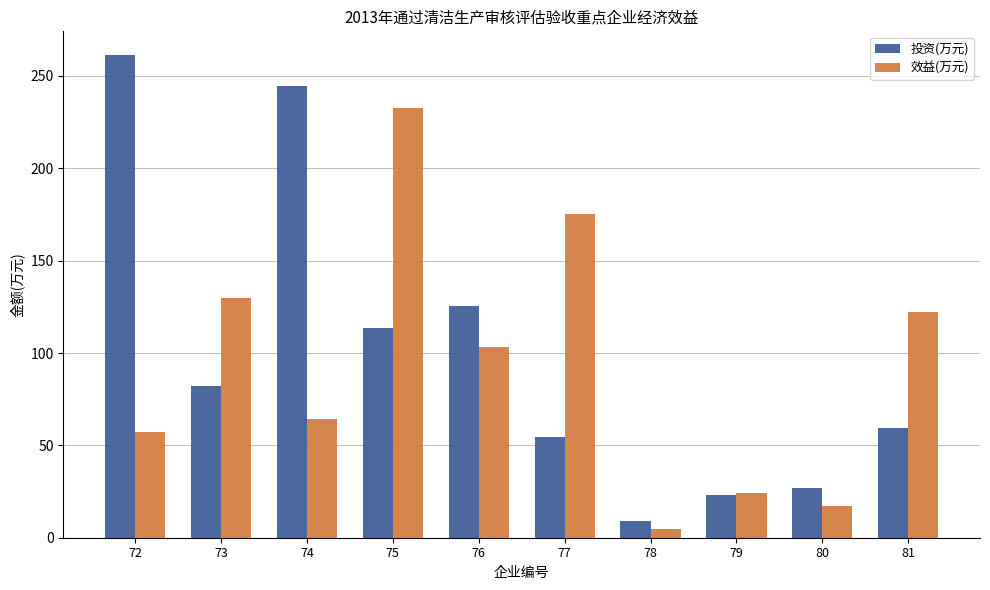

What is the maximum value shown in the chart?

261.1